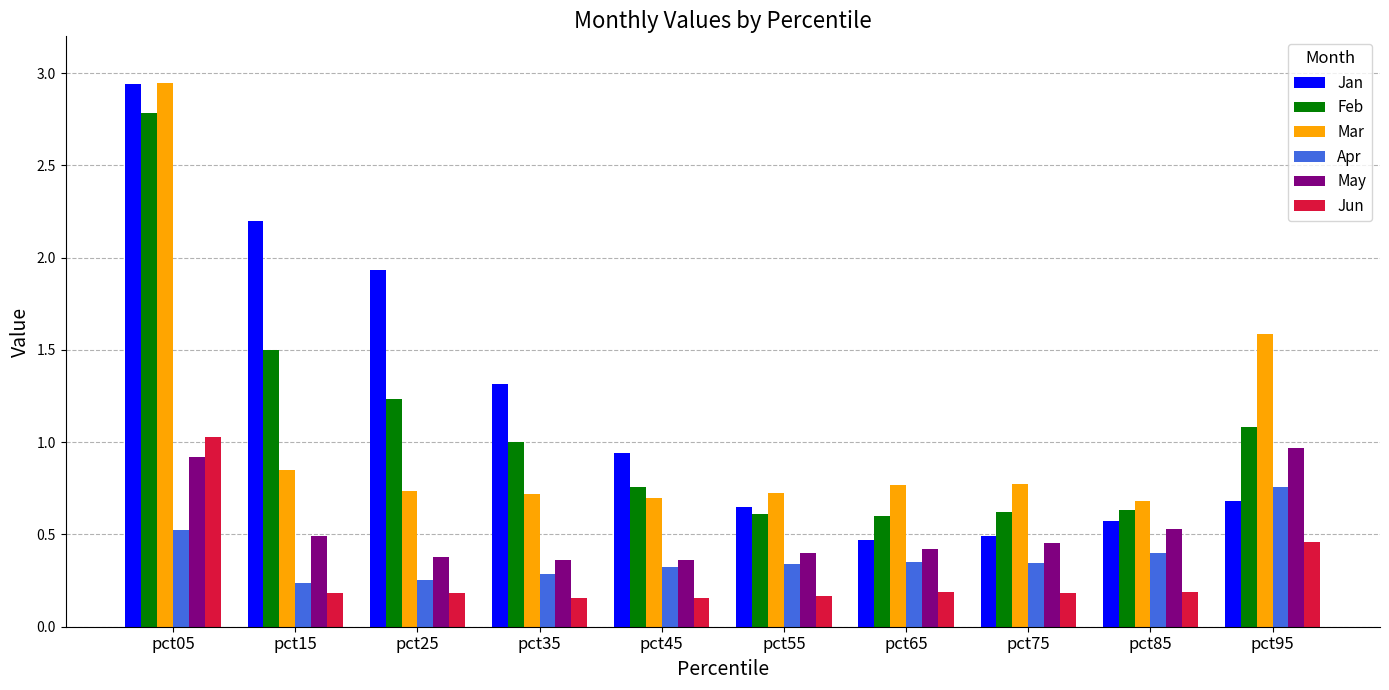

At which label does Mar reach its peak?

pct05